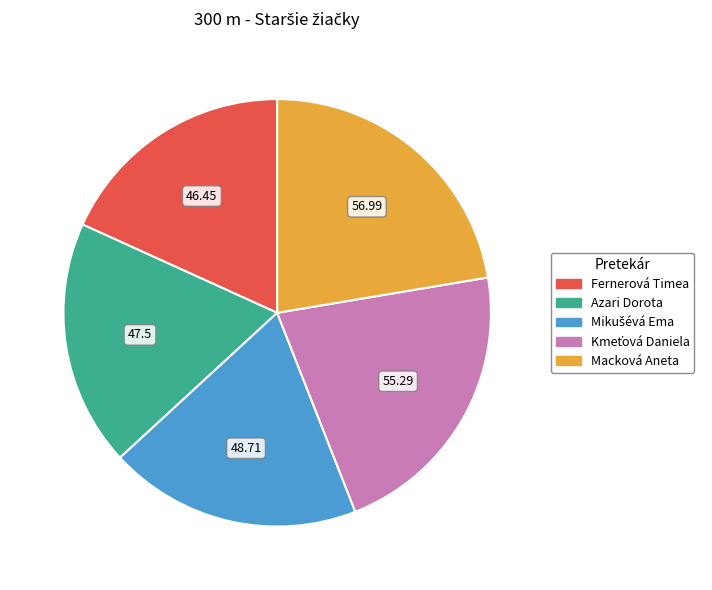

Does Azari Dorota represent more than half of the total?

No